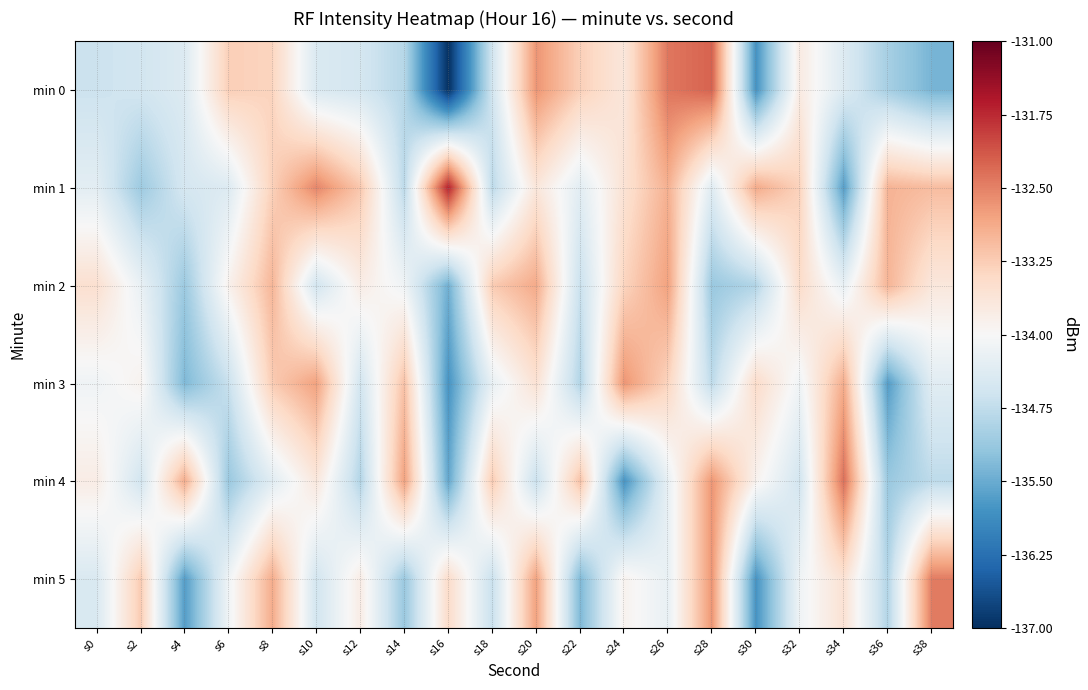

Rank the series at s2 from highest to lowest value.

min 5, min 3, min 2, min 0, min 4, min 1